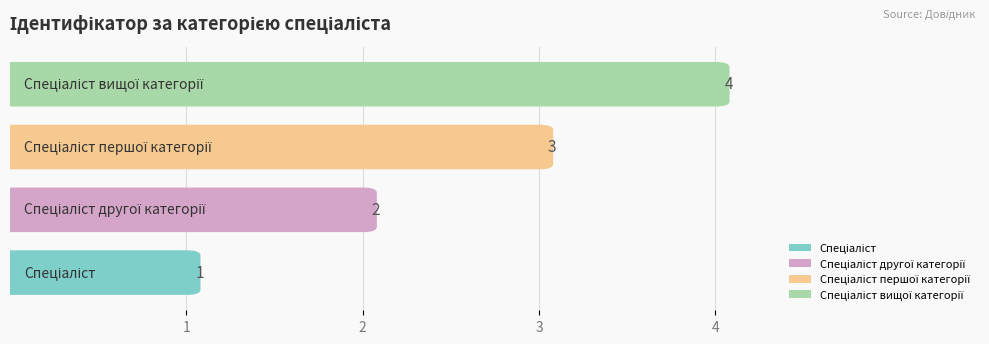

Which label corresponds to the largest value in the chart?

Спеціаліст вищої категорії